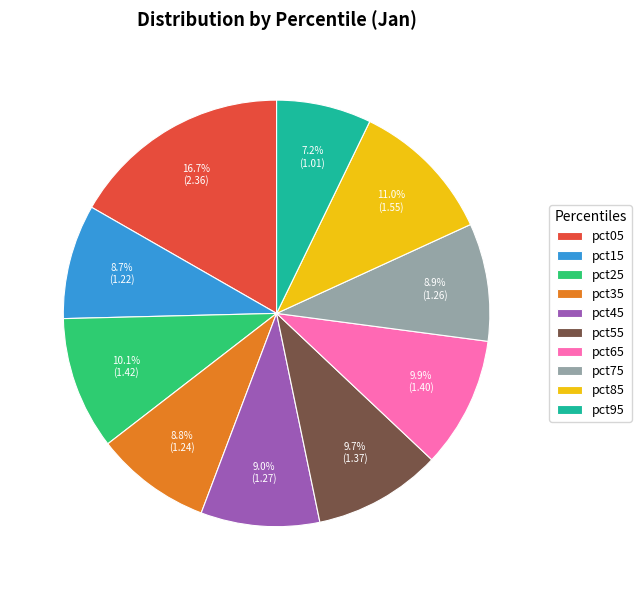

How many segments does this pie chart have?

10